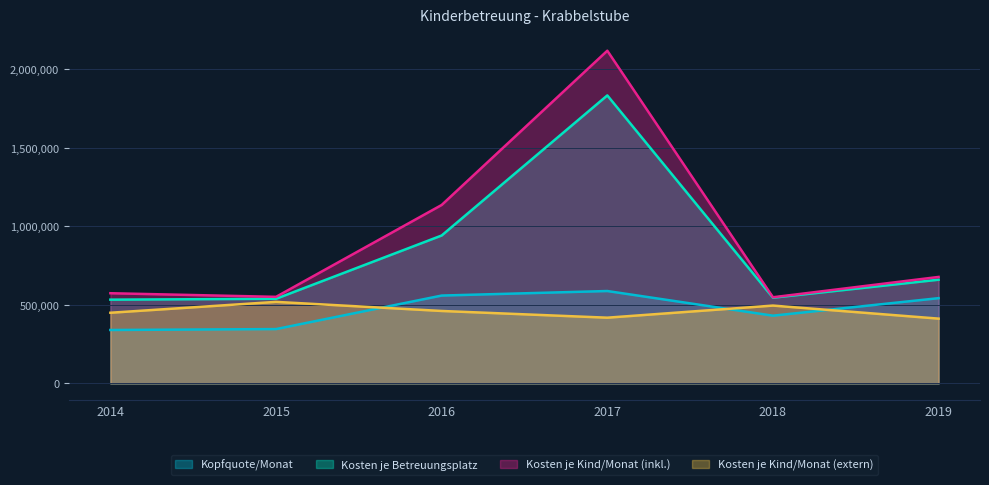

What is the difference between the second highest and minimum values in the Kosten je Kind/Monat (extern) series?

83090